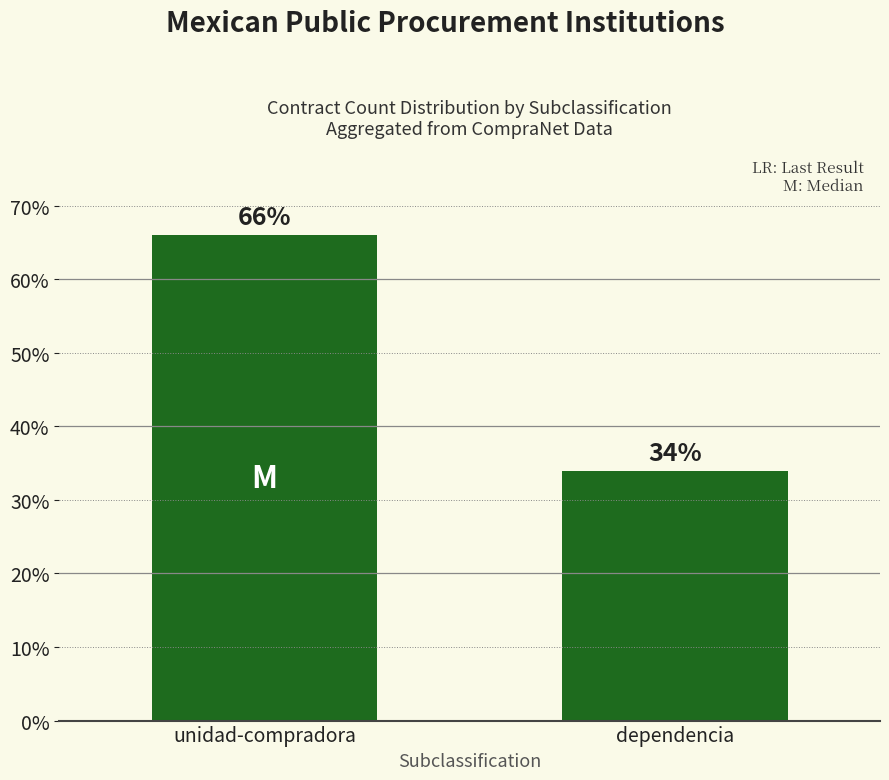

Is it true that the value at unidad-compradora is 66.0?

True